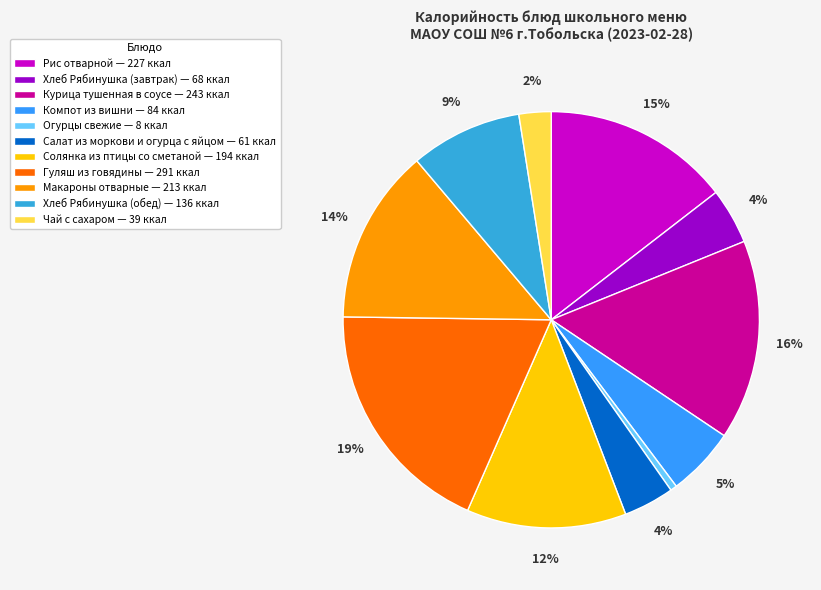

What is the largest slice in the pie chart?

Гуляш из говядины